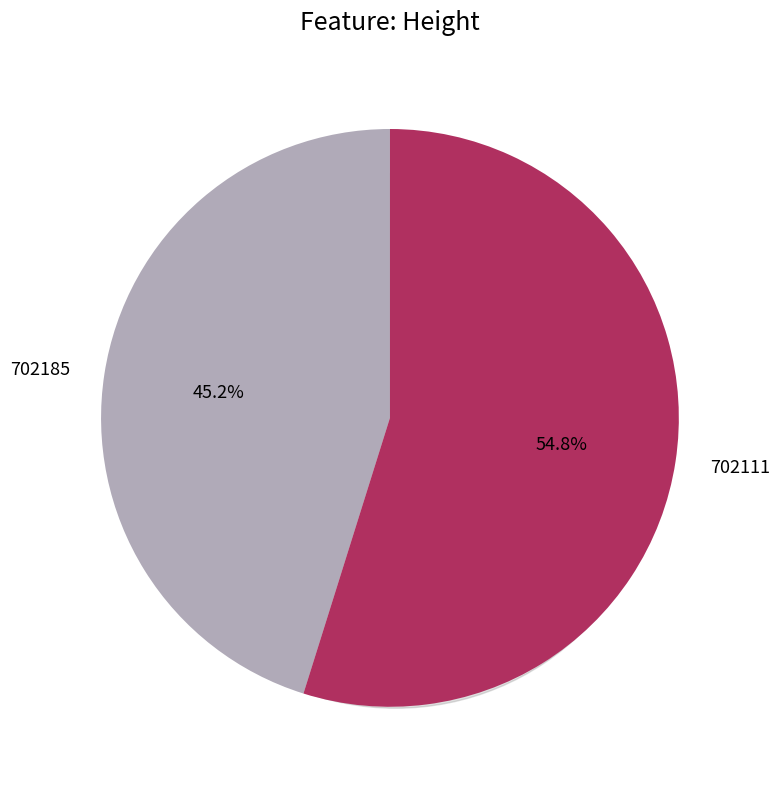

What is the majority slice?

702111